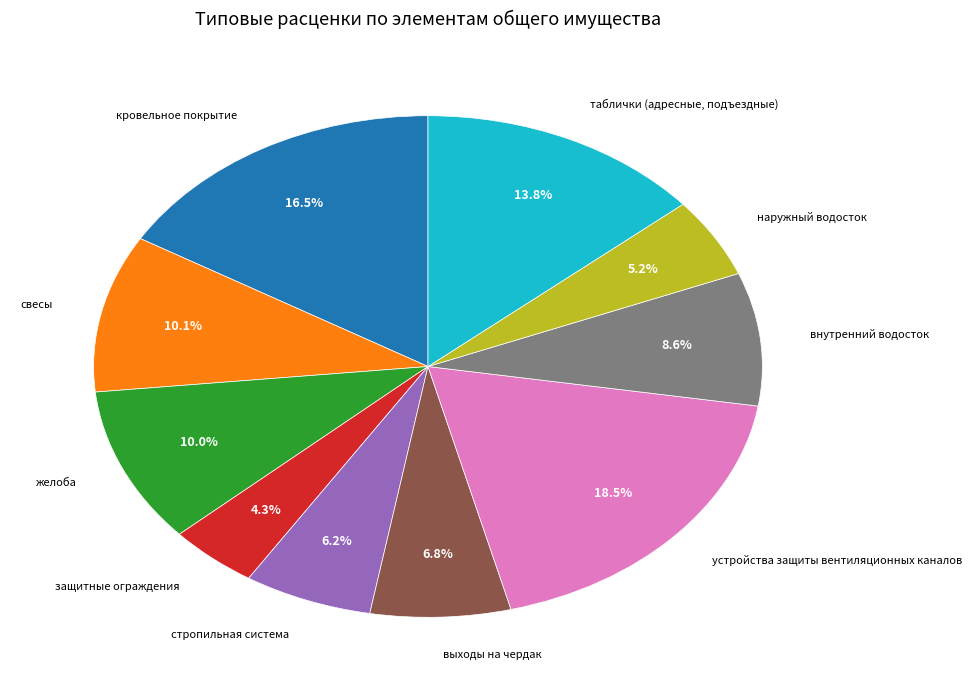

True or false: защитные ограждения accounts for 4% of the total.

True